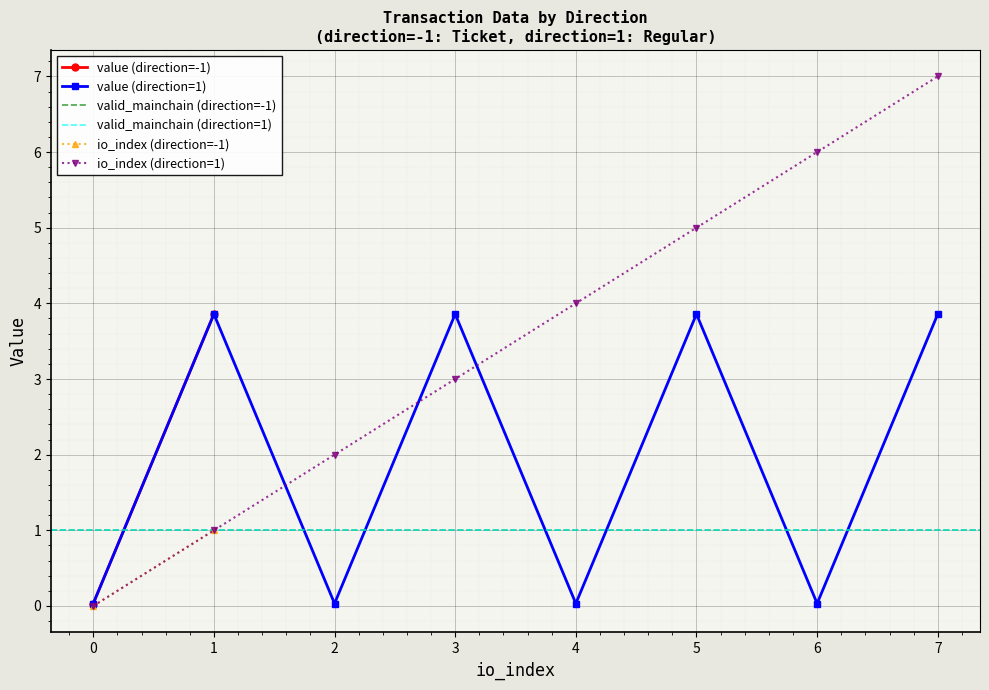

List the series in order of their peak value, highest first.

io_index, value, valid_mainchain